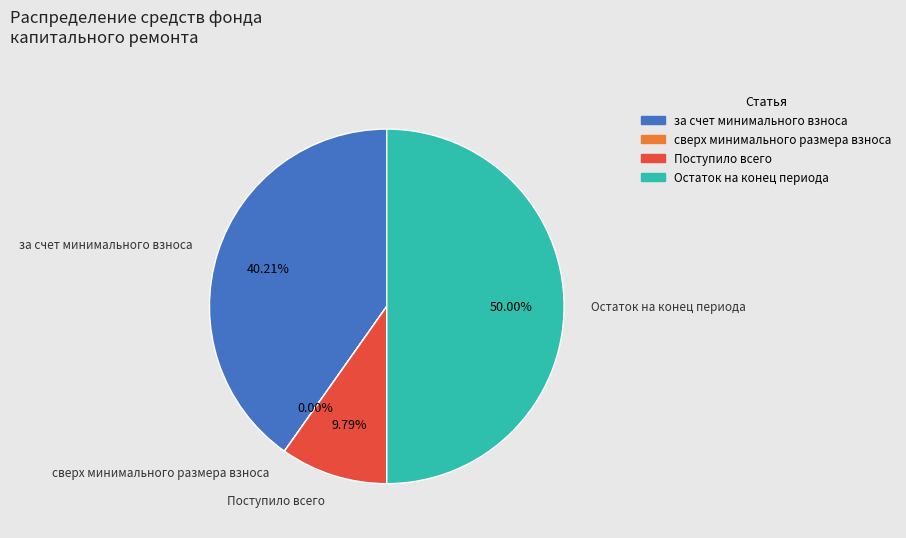

Which category has the biggest portion of the pie?

Остаток на конец периода